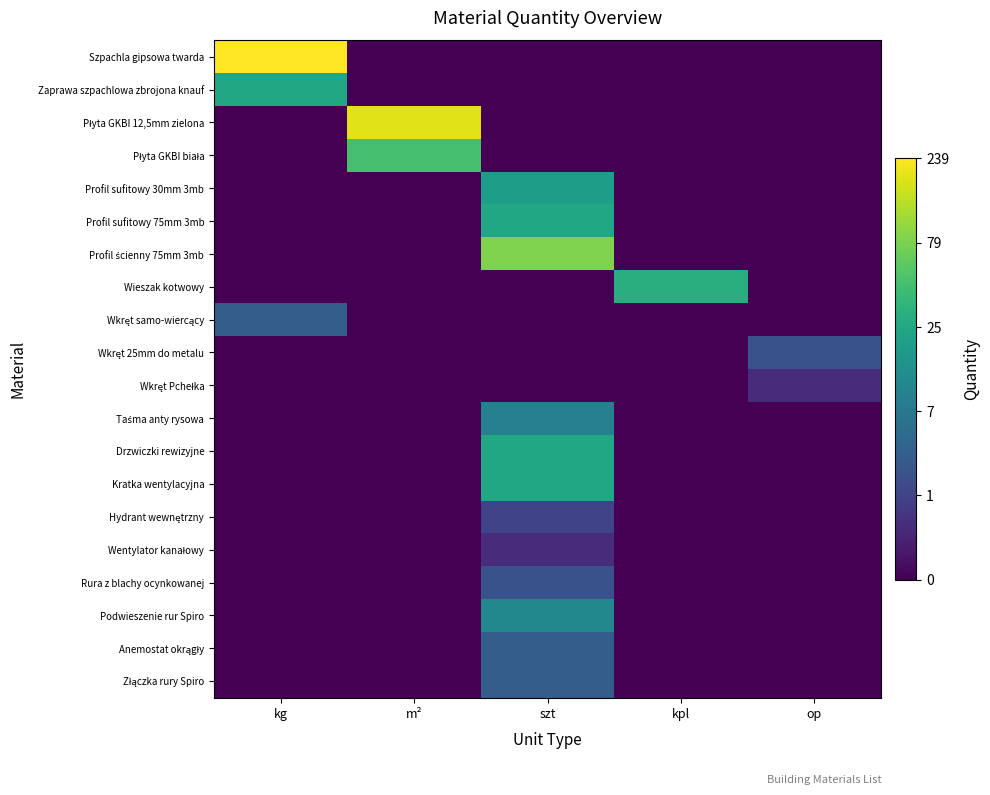

Between kpl and szt, which is larger?

kpl